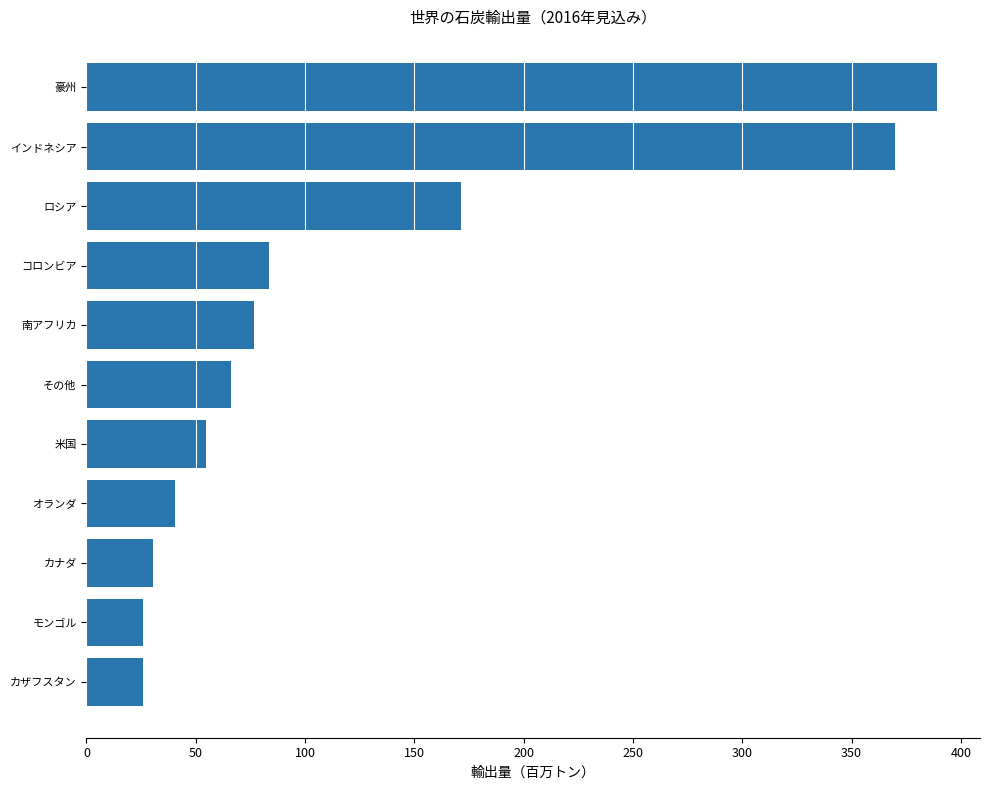

At which label is the value closest to 207?

ロシア